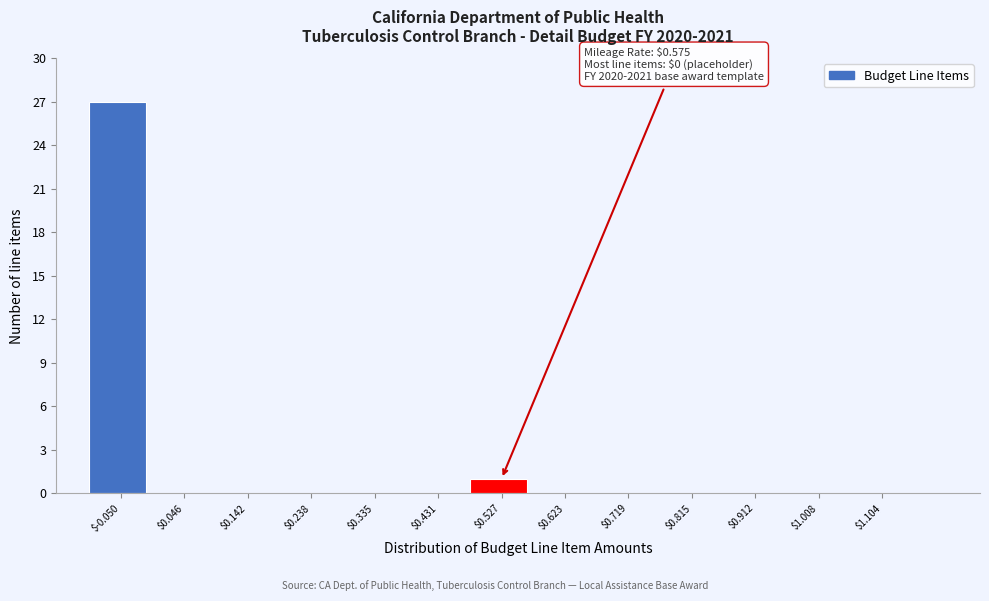

Is it true that the value at $0.623 is 13?

False